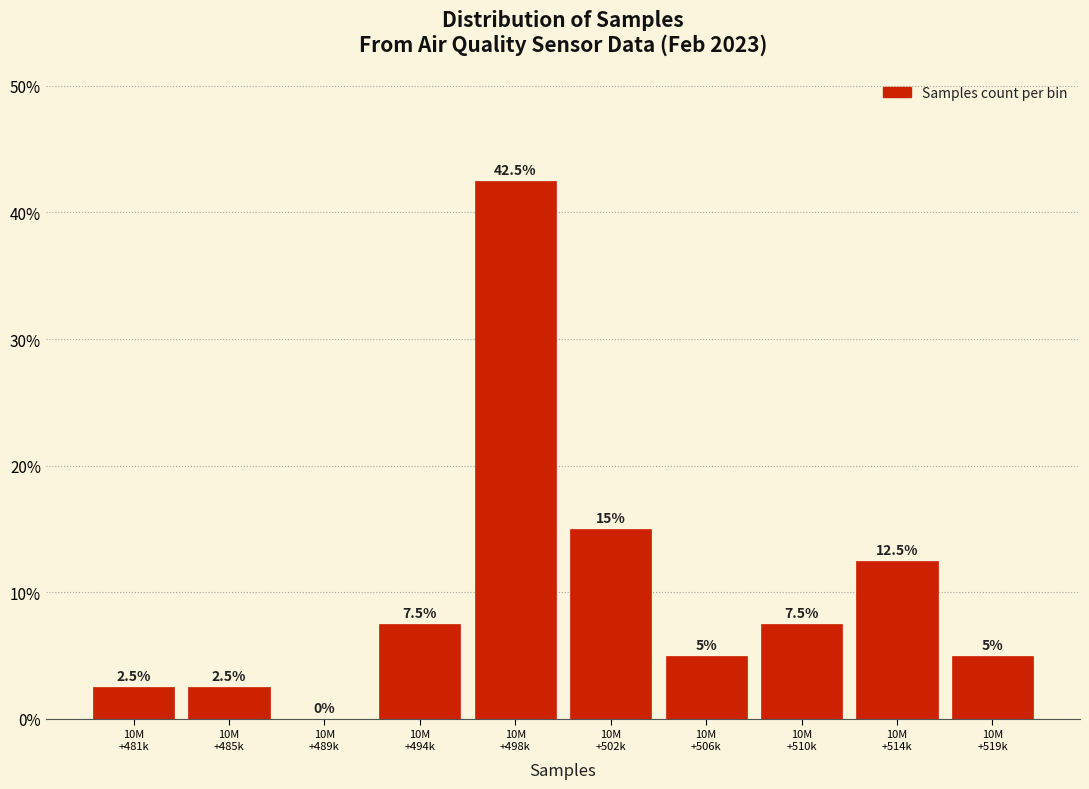

What is the maximum value shown in the chart?

42.5